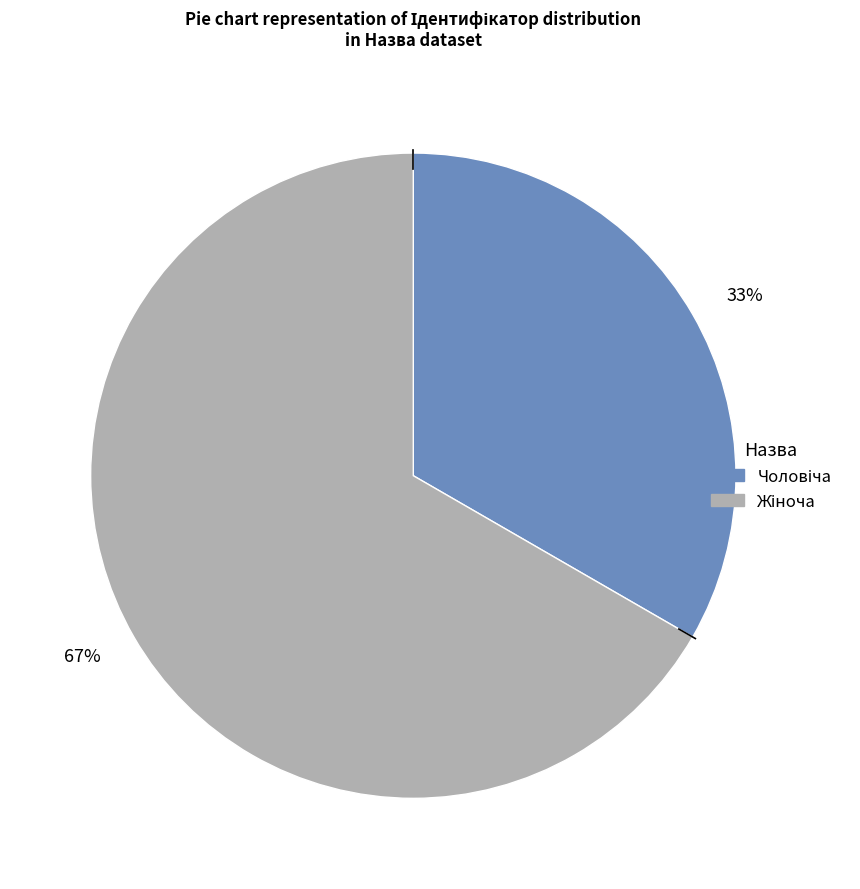

Count the number of slices in the pie.

2